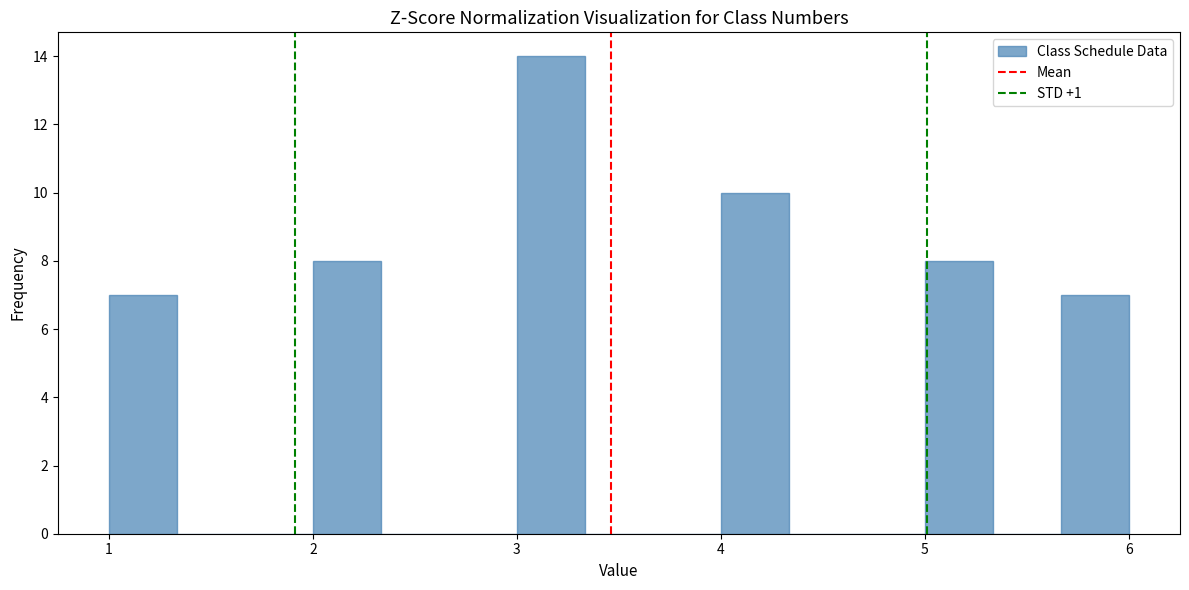

Around what value on the x-axis is the tallest bar? Give the approximate position of its centre, as read against the axis.

3.2